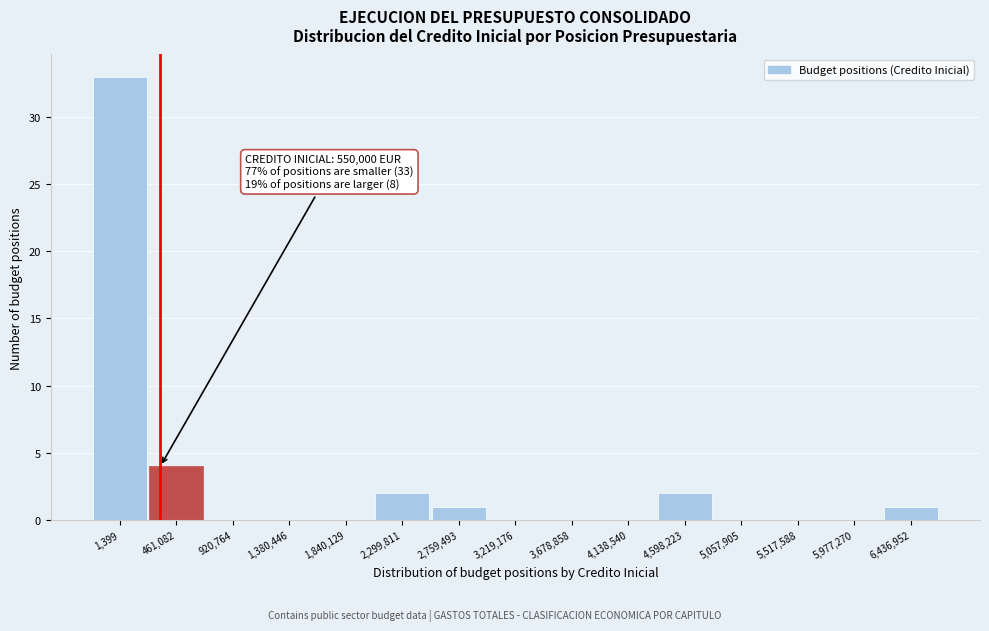

Reading right to left, transcribe all the data shown in this chart.

6,436,952=1	5,977,270=0	5,517,588=0	5,057,905=0	4,598,223=2	4,138,540=0	3,678,858=0	3,219,176=0	2,759,493=1	2,299,811=2	1,840,129=0	1,380,446=0	920,764=0	461,082=4	1,399=33